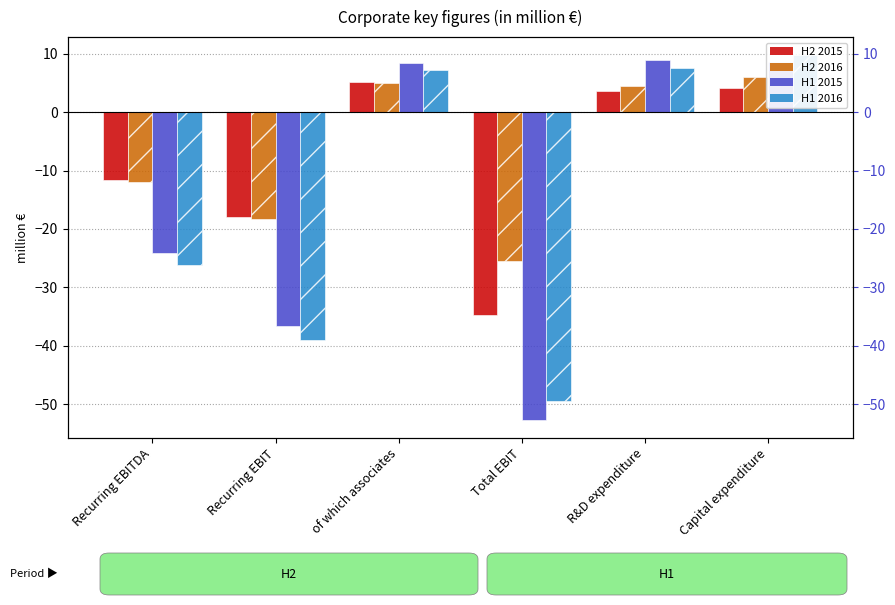

Is it true that H2 2015 equals -11.6 at Recurring EBITDA?

True